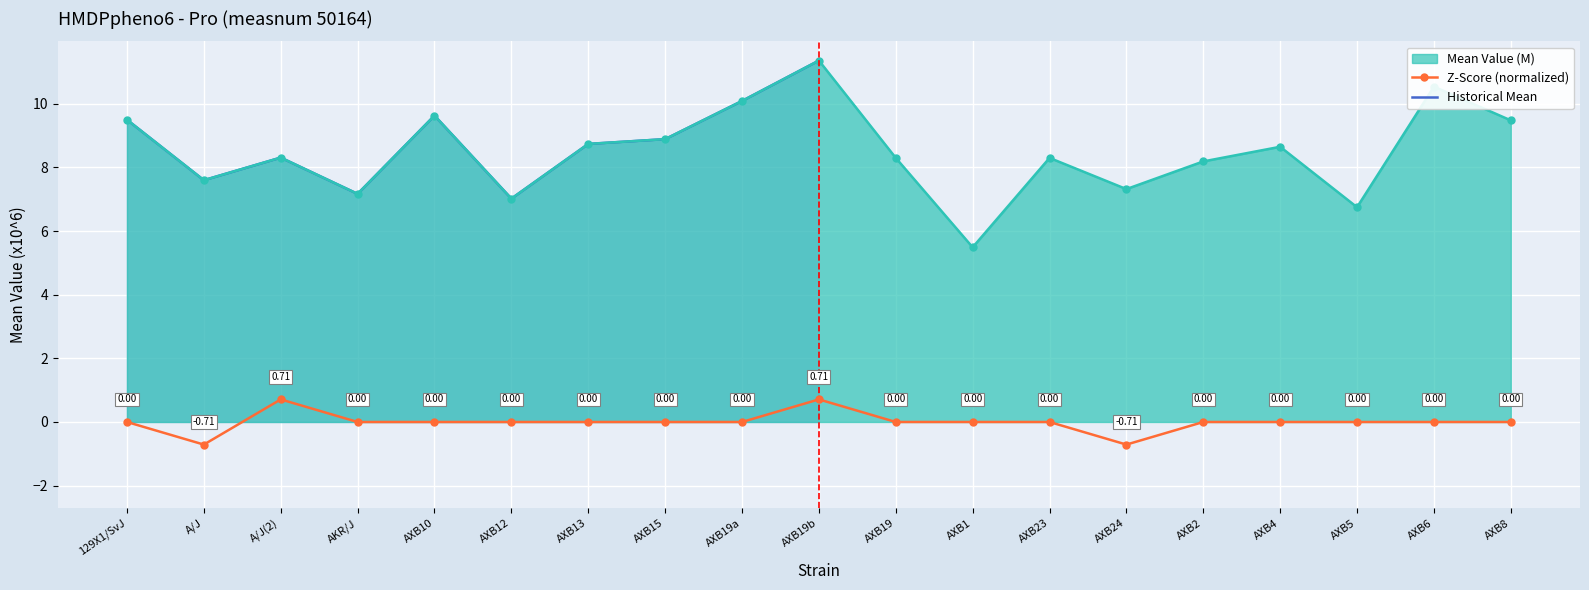

What position from the left is A/J?

2